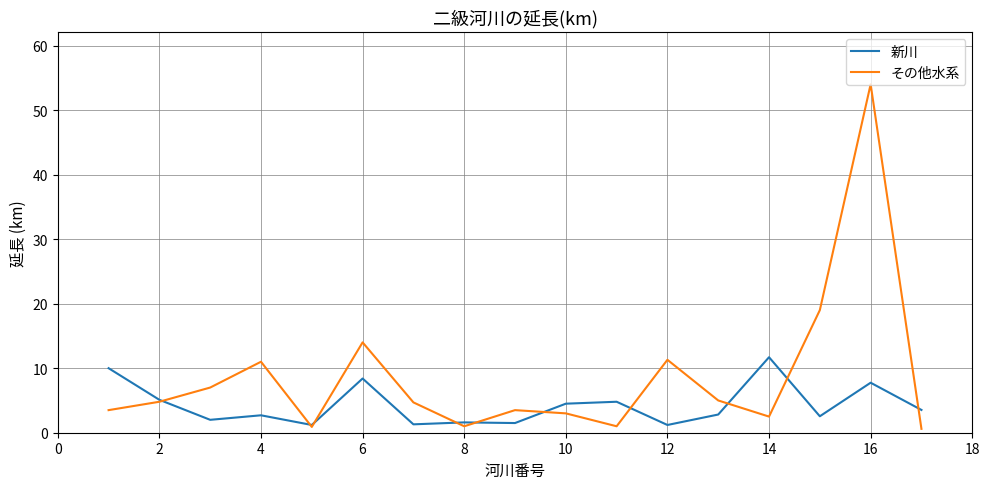

List the series in order of their peak value, lowest first.

新川, その他水系